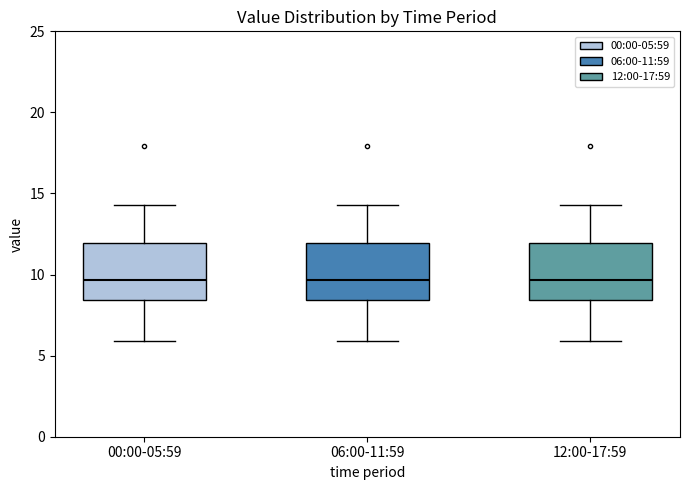

Where does the lower whisker of the box for 06:00-11:59 end on the y-axis? The values are not printed on the chart, so give them approximately, as read against the axis.

6.0